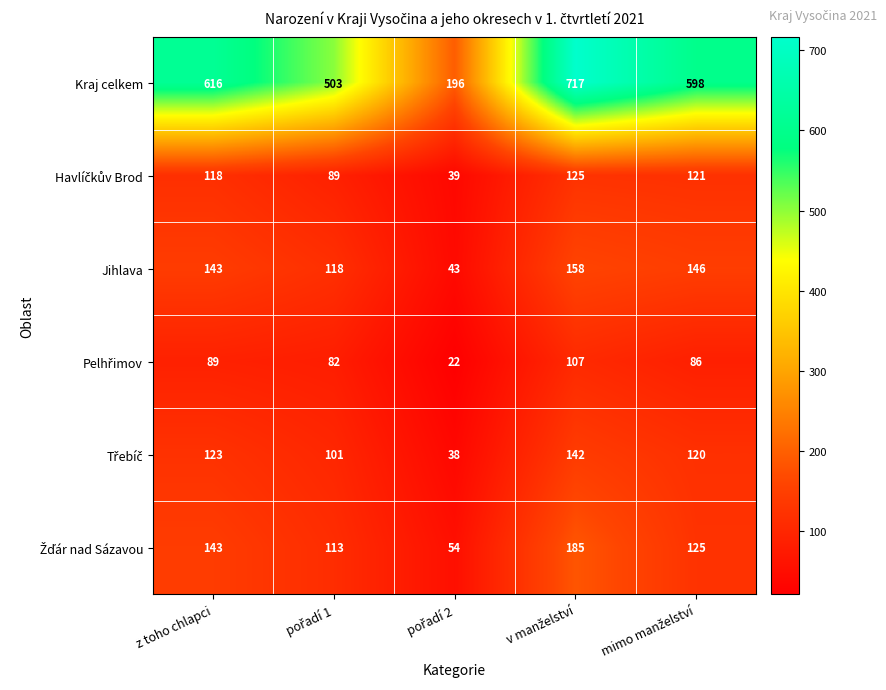

What is the minimum value for Jihlava?

43